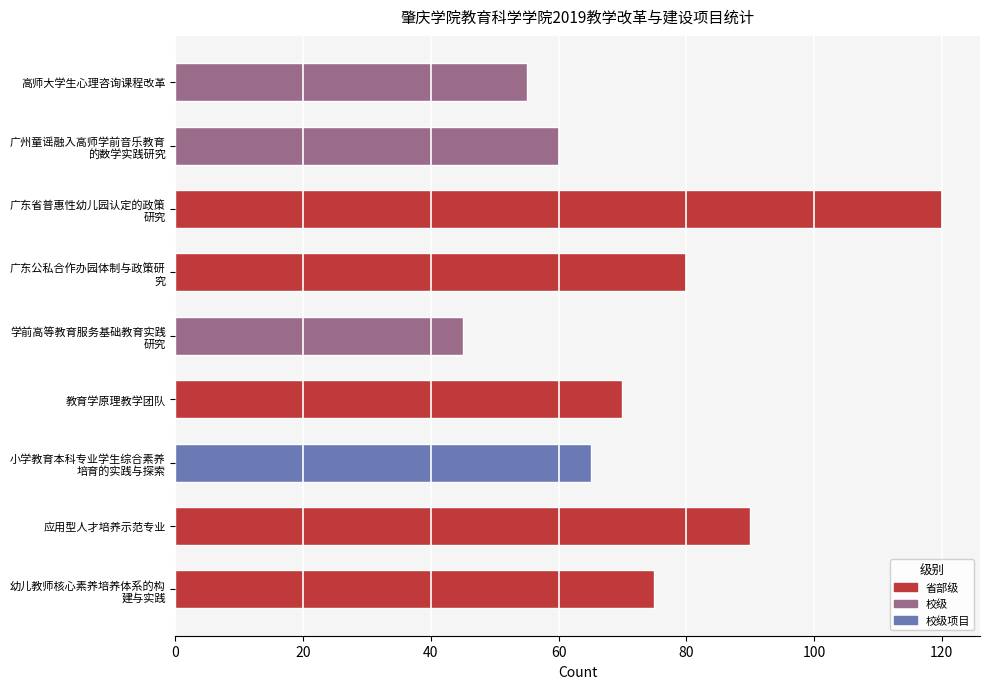

Read the value at 应用型人才培养示范专业, to the nearest 5.

90